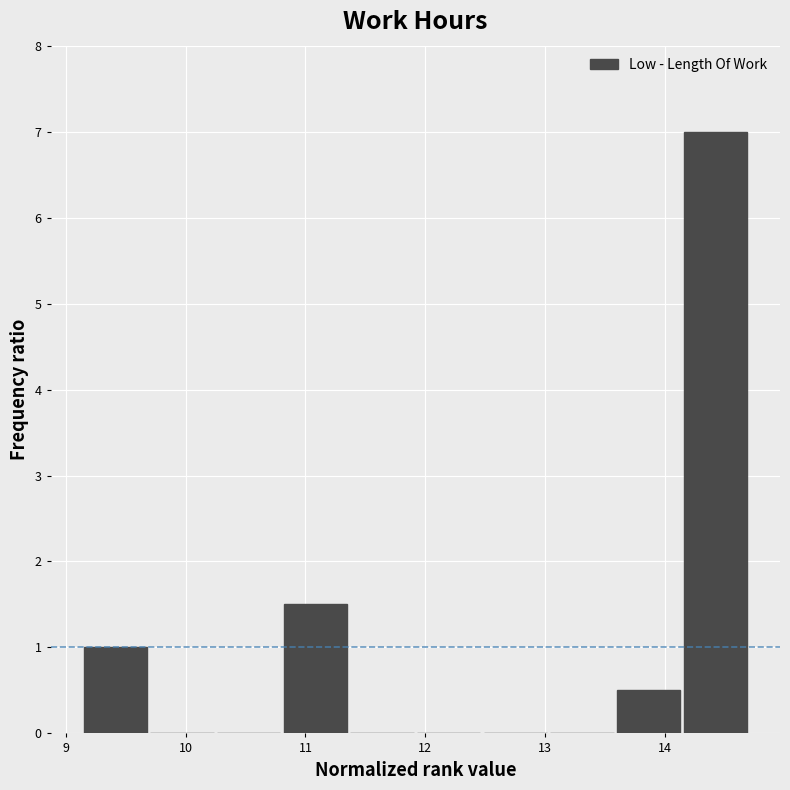

Reading left to right, list every bar in this chart as the range it spans on the x-axis followed by its height. Neither the bar edges nor the heights are printed on the chart, so give them approximately, as read against the axes.

9.2 to 9.7: 1.0
9.7 to 10.3: 0
10.3 to 10.8: 0
10.8 to 11.4: 1.5
11.4 to 11.9: 0
11.9 to 12.5: 0
12.5 to 13.0: 0
13.0 to 13.6: 0
13.6 to 14.2: 0.5
14.2 to 14.7: 7.0